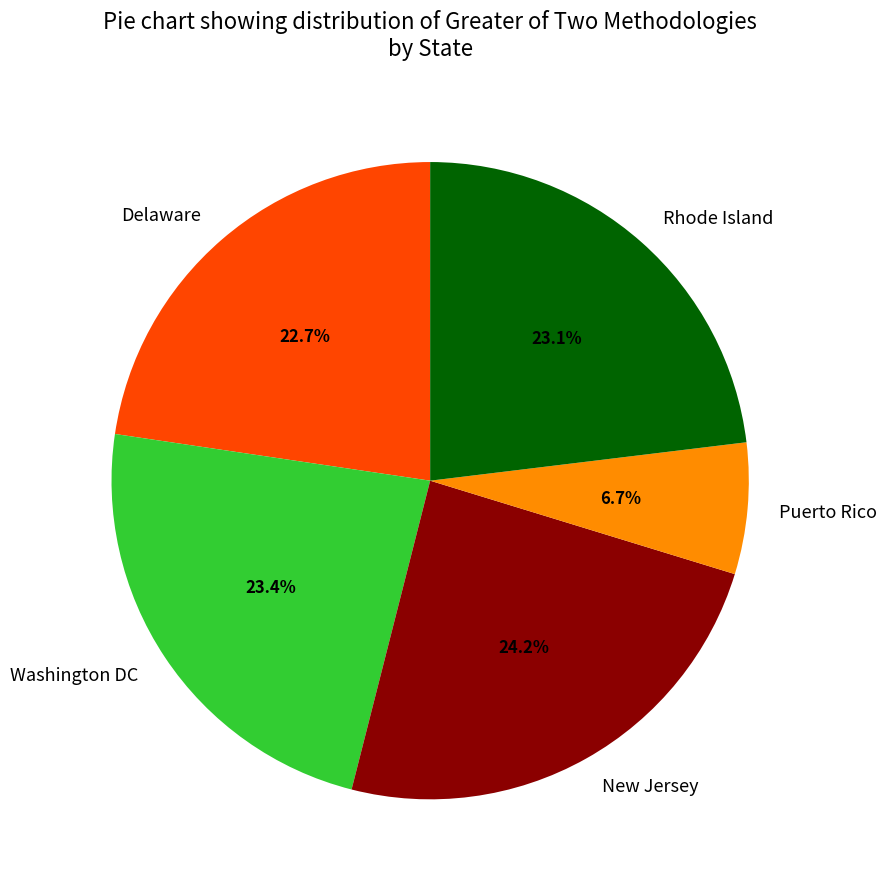

How many segments does this pie chart have?

5